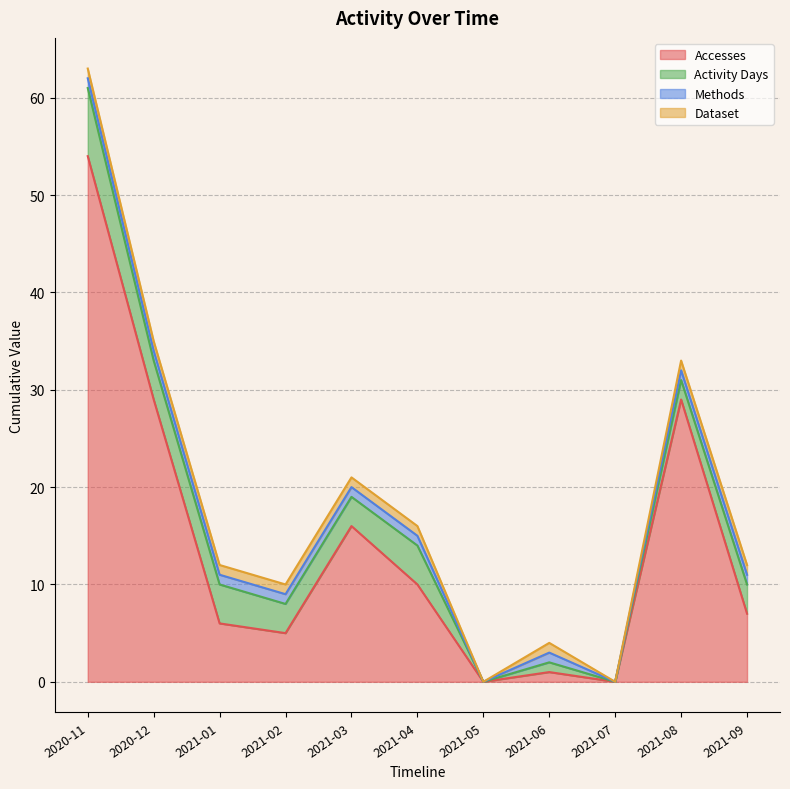

Reading right to left, extract all data points from this chart.

Accesses: 7	29	0	1	0	10	16	5	6	29	54
Activity Days: 3	2	0	1	0	4	3	3	4	4	7
Methods: 1	1	0	1	0	1	1	1	1	1	1
Dataset: 1	1	0	1	0	1	1	1	1	1	1